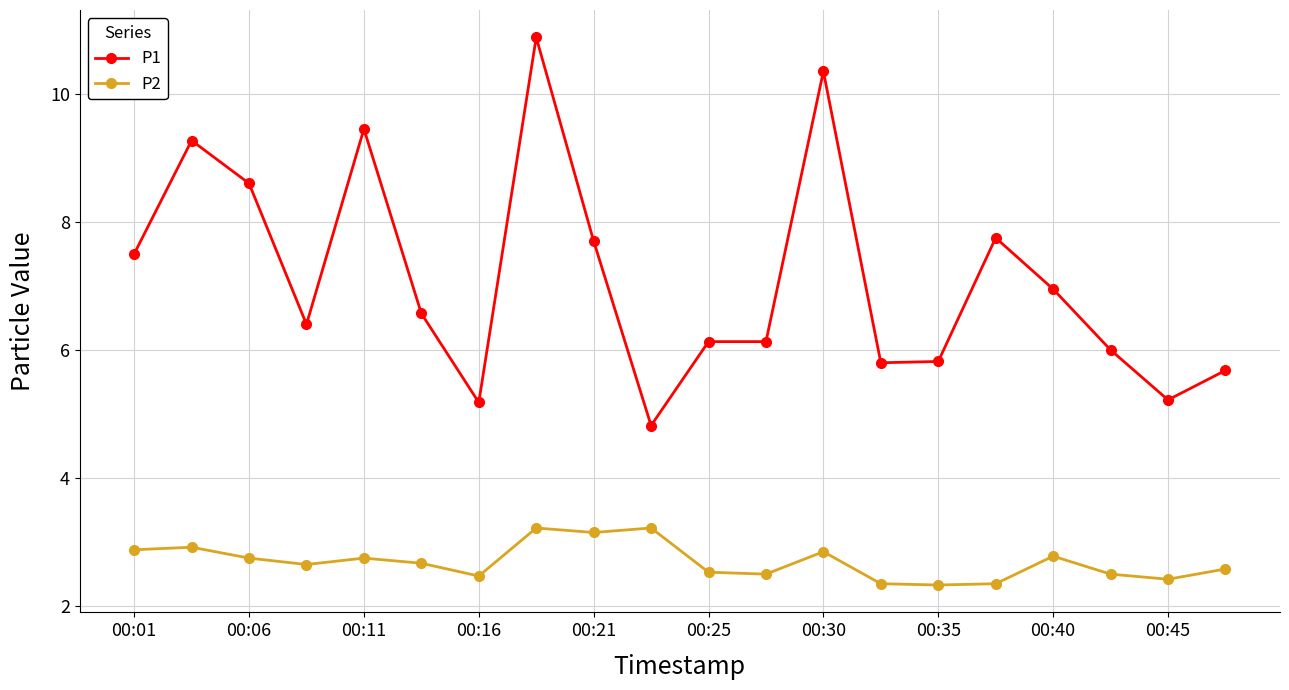

At how many categories does at least one series exceed 9?

4